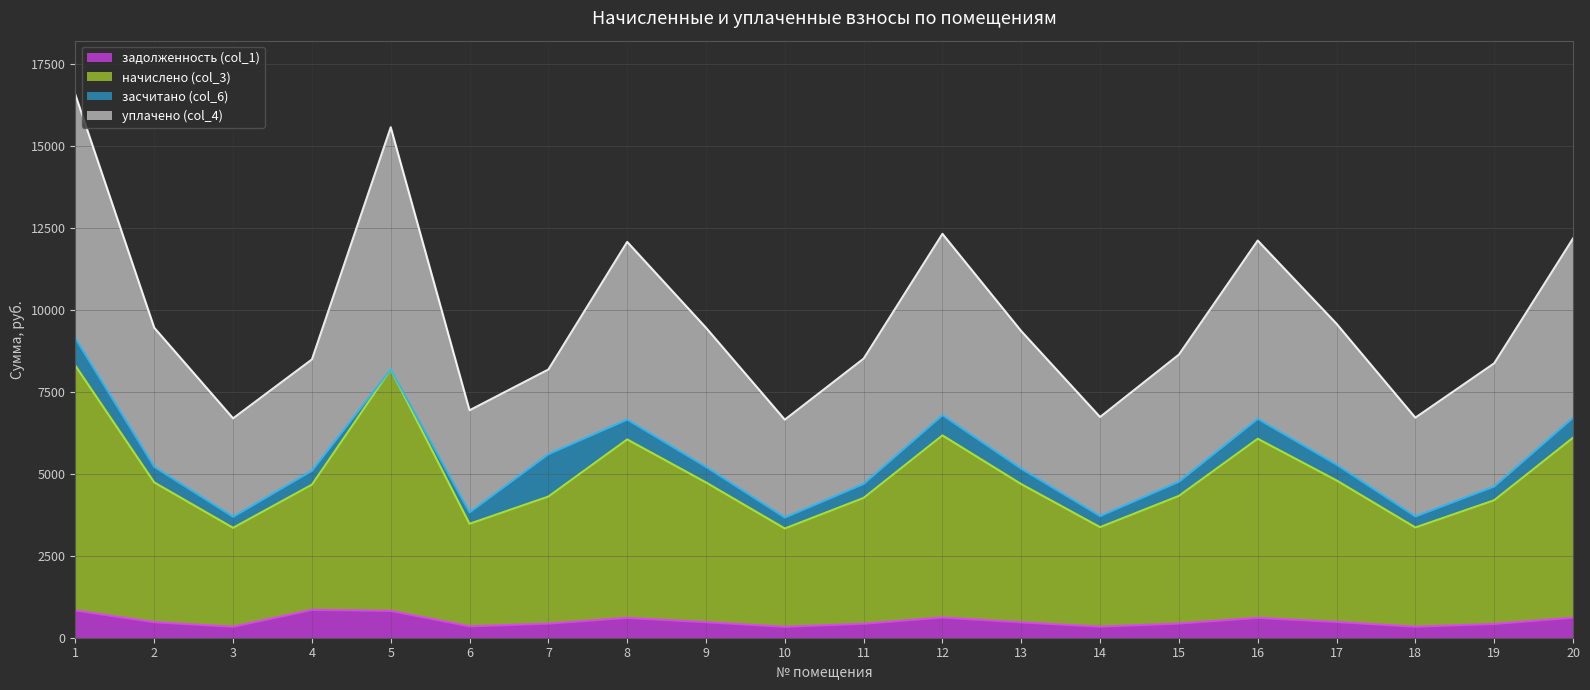

At which category is the sum across all series the highest?

1